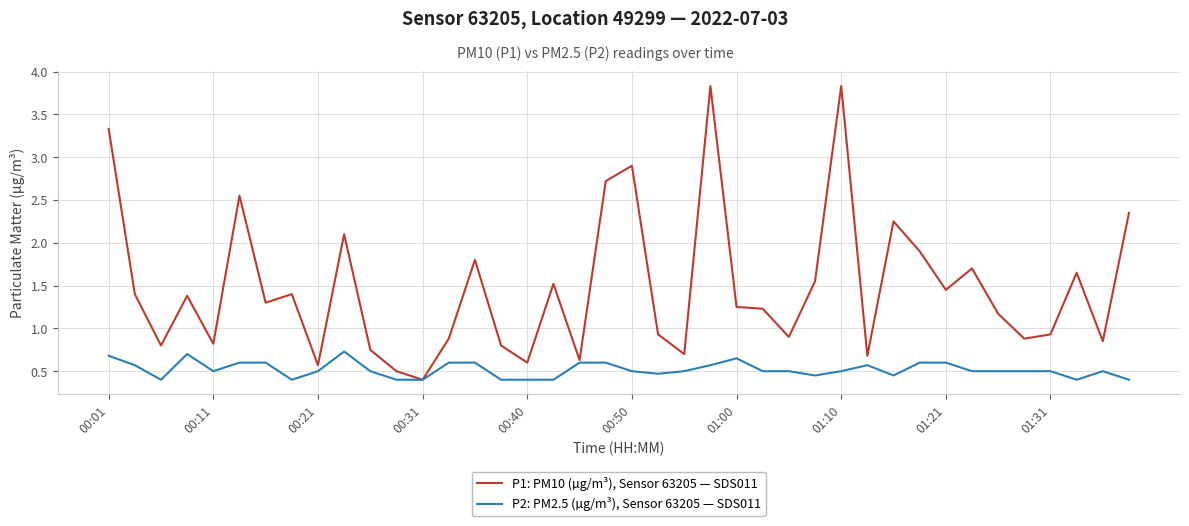

Which series has the largest range (max minus min)?

P1: PM10 (µg/m³), Sensor 63205 — SDS011